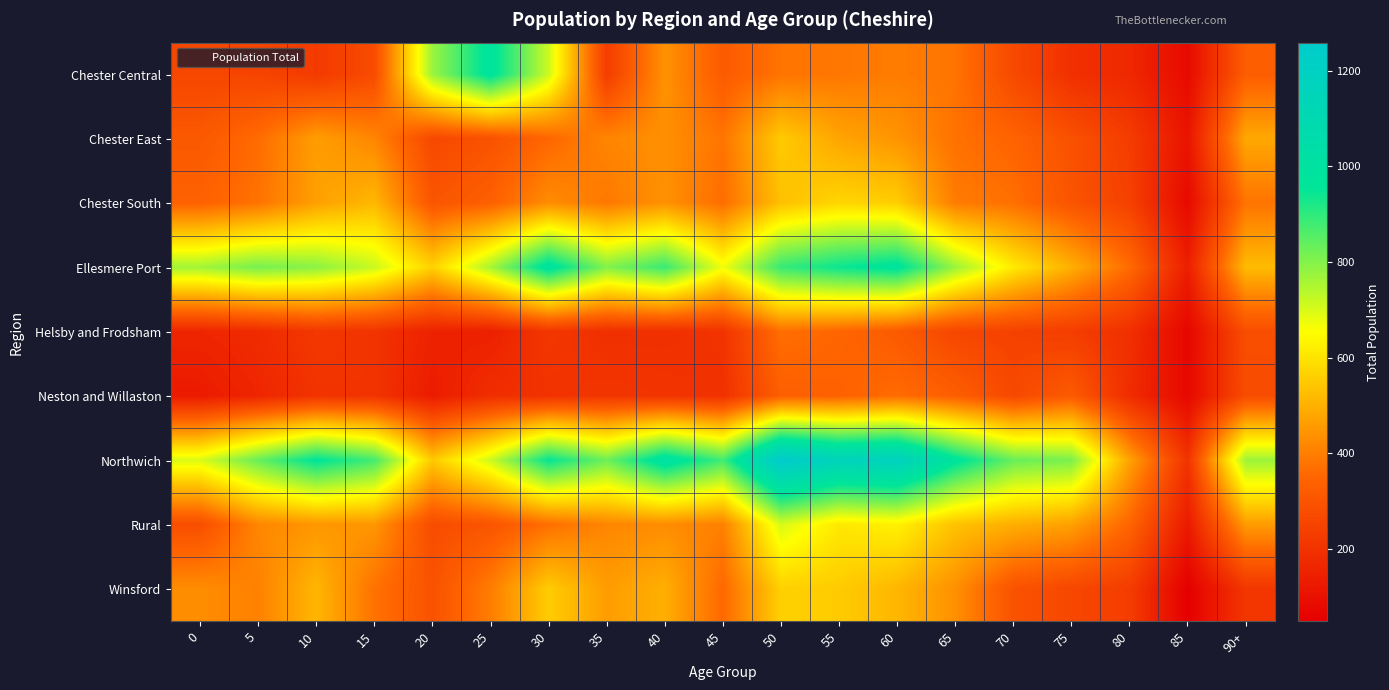

Which has a higher value, 75 or 90+?

90+